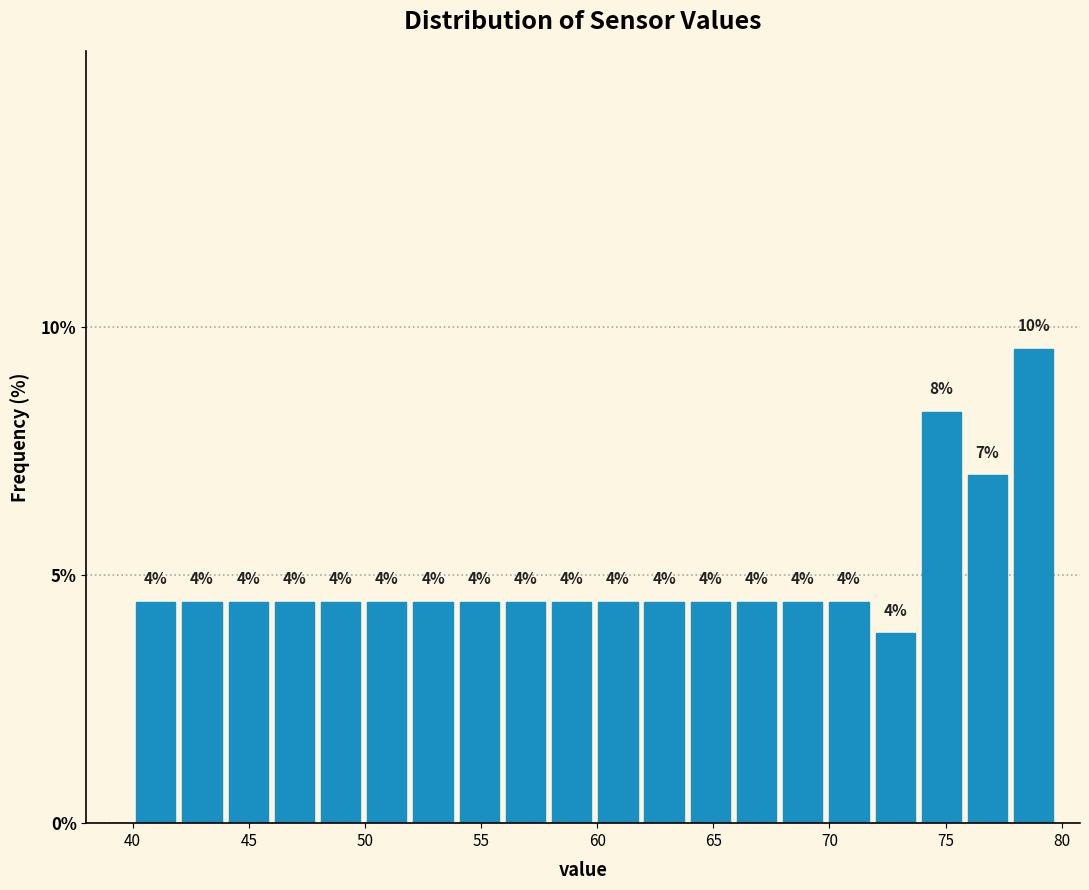

Around what value on the x-axis is the tallest bar? Give the approximate position of its centre, as read against the axis.

79.0